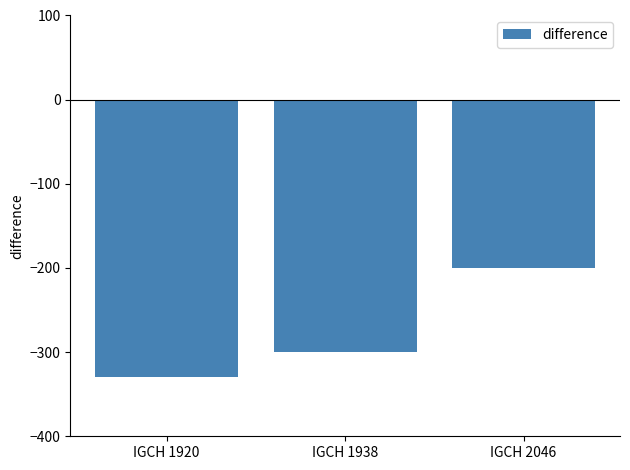

Is it true that the value at IGCH 2046 is -200?

True